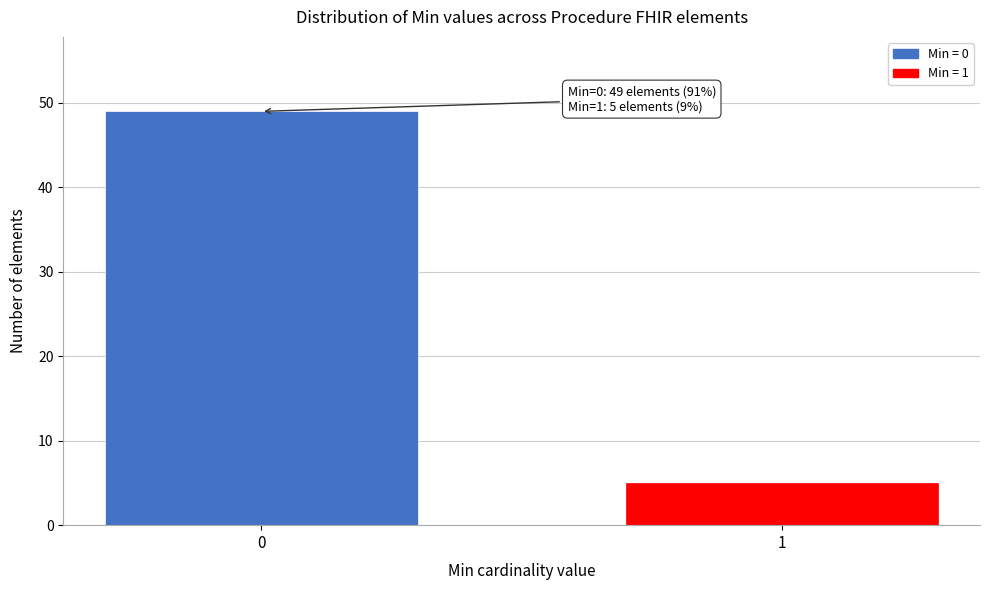

Reading right to left, list all the values displayed in this chart.

1=5	0=49